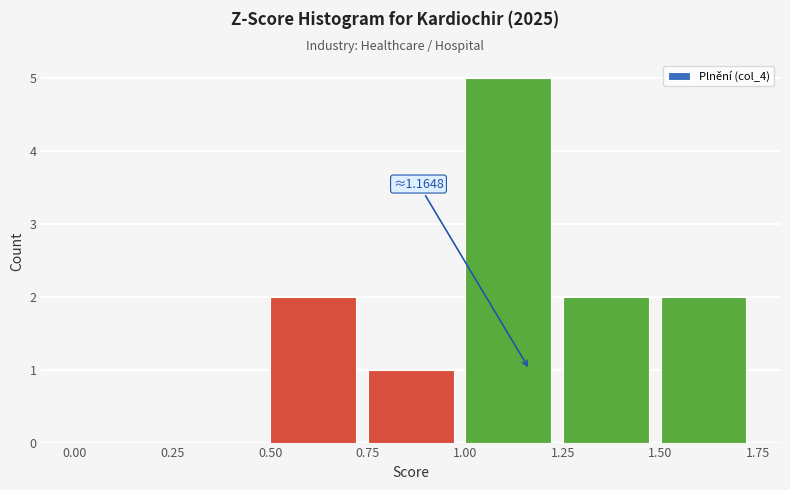

Which range on the x-axis has the tallest bar?

1.00 to 1.25